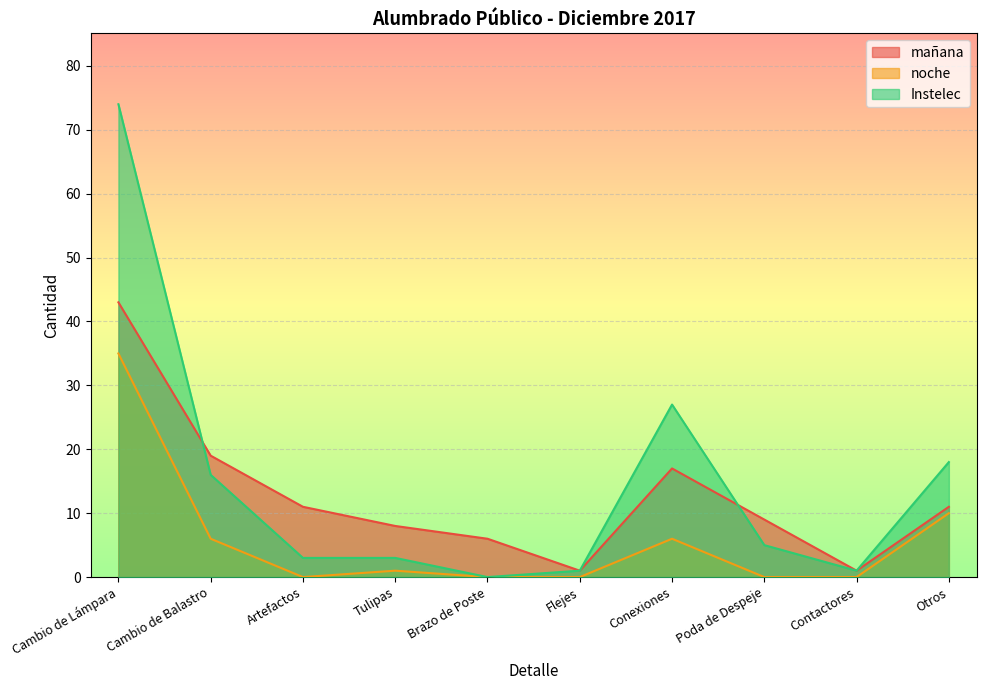

True or false: mañana has a value of 2 at Brazo de Poste.

False